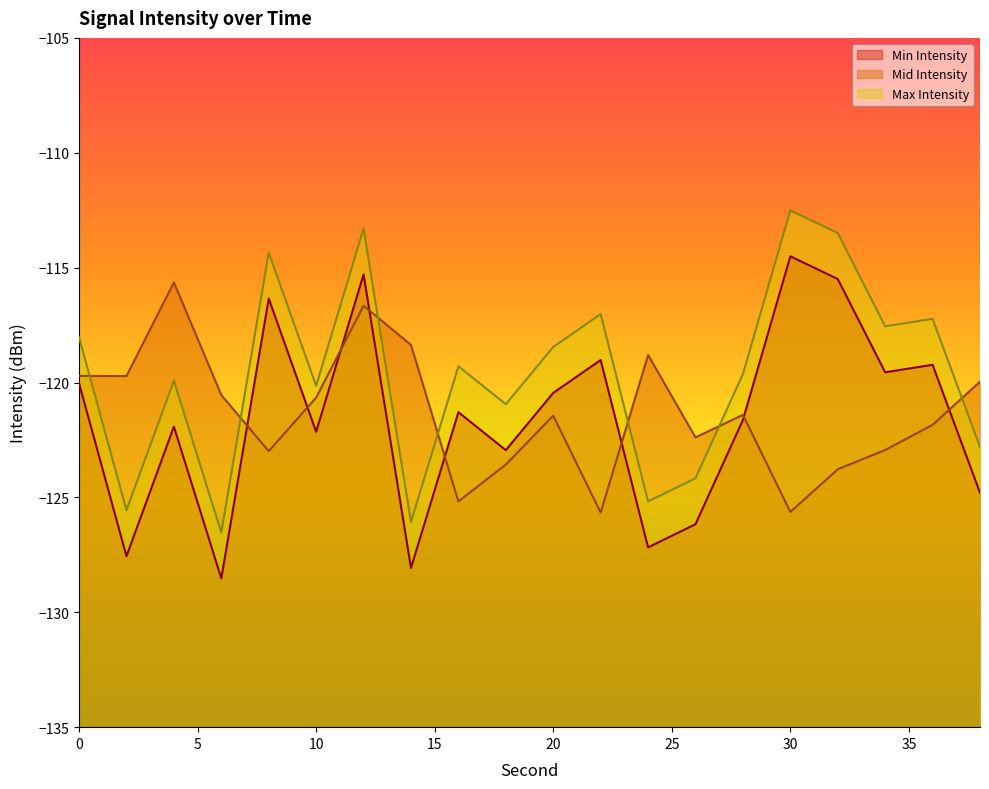

What is the sum of the Min Intensity values at 28 and 38?

-246.4